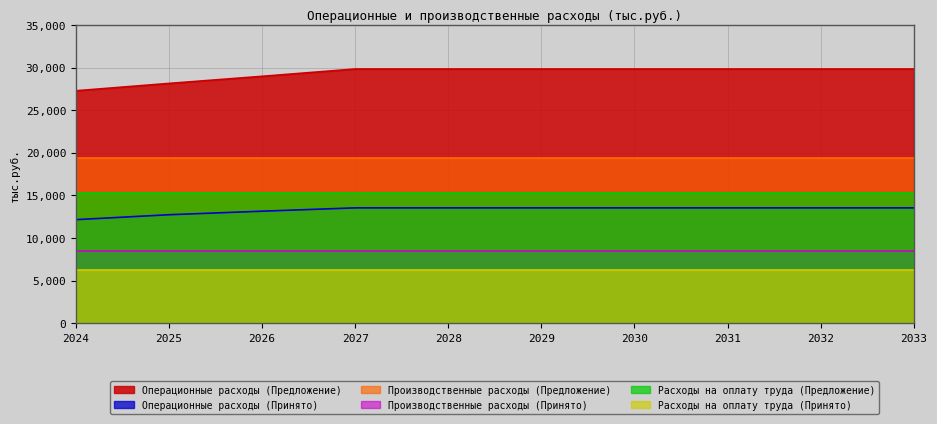

The value of Операционные расходы (Принято) at 2024 is 21225.6. True or false?

False